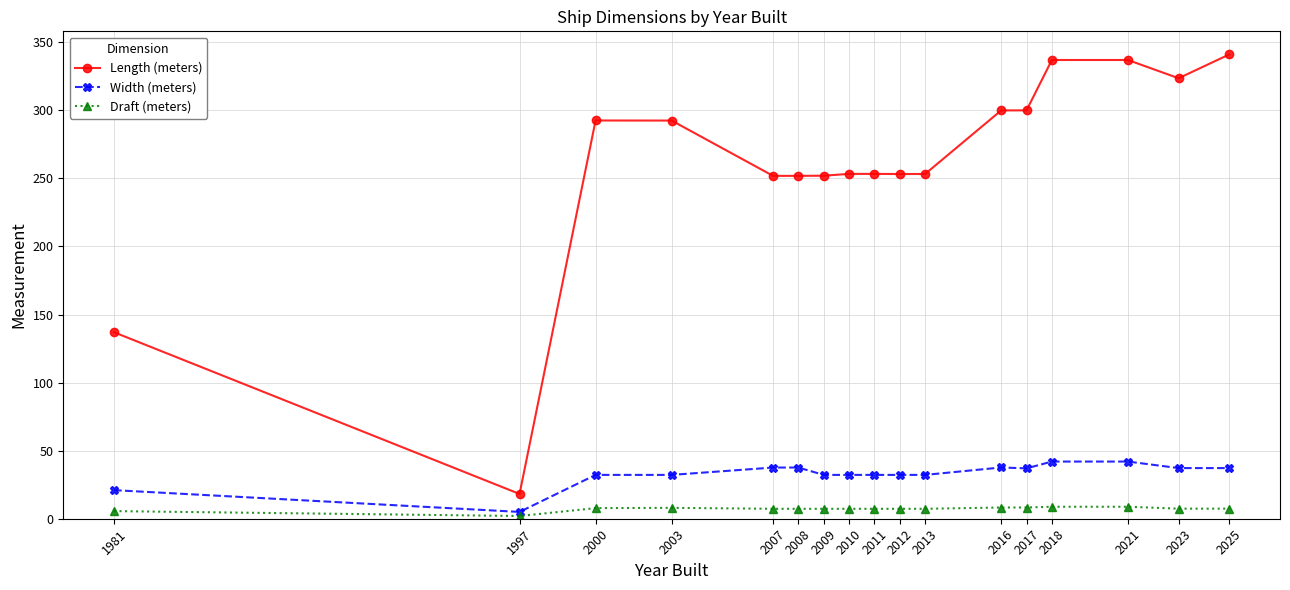

What is the difference between the maximum and second lowest values in the Draft (meters) series?

3.2